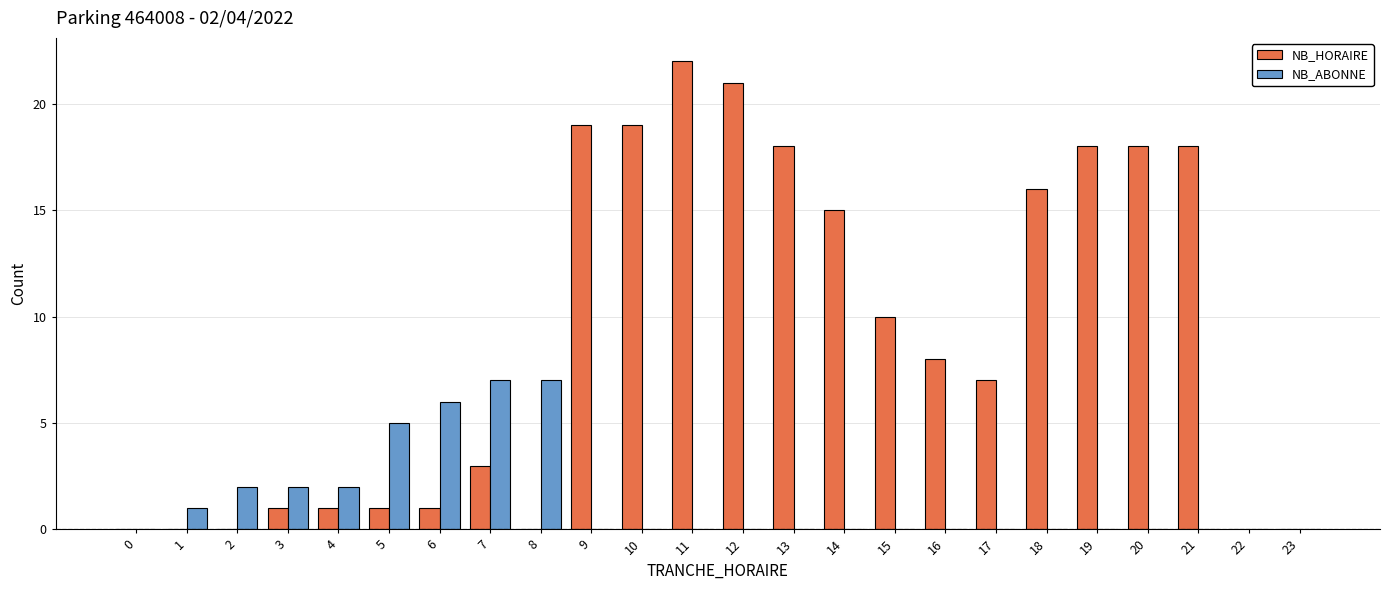

What are all the series names shown in the legend?

NB_HORAIRE, NB_ABONNE